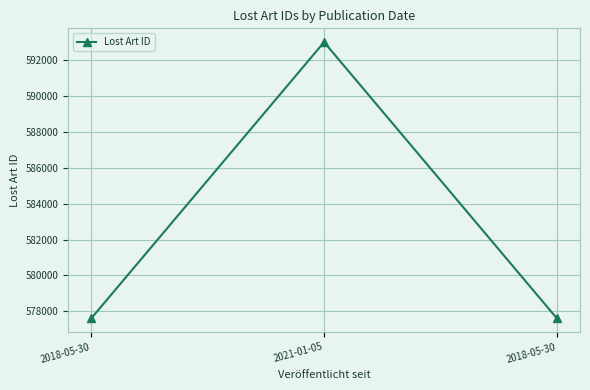

Does the chart have visible grid lines?

Yes